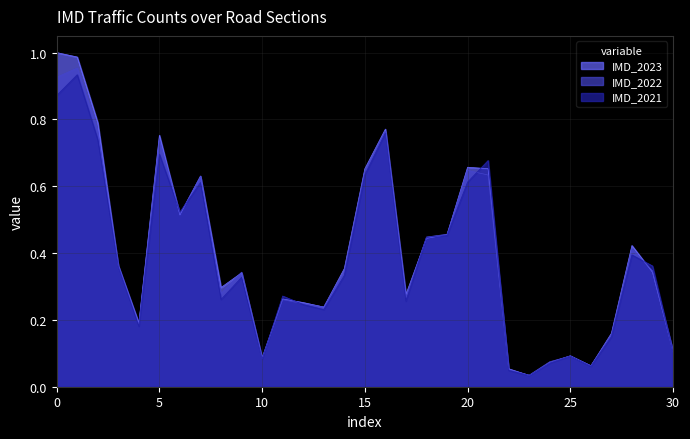

What is the sum of all IMD_2022 values?

12.1